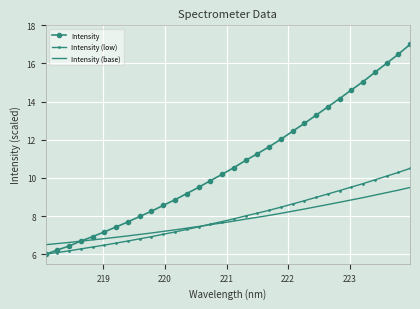

Rank the series by their maximum value, from lowest to highest.

Intensity (base), Intensity (low), Intensity